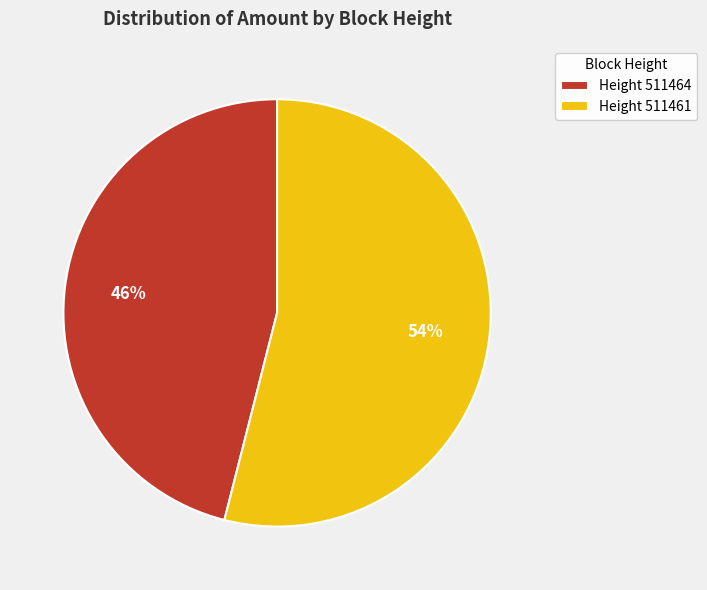

True or false: Height 511464 accounts for 51% of the total.

False